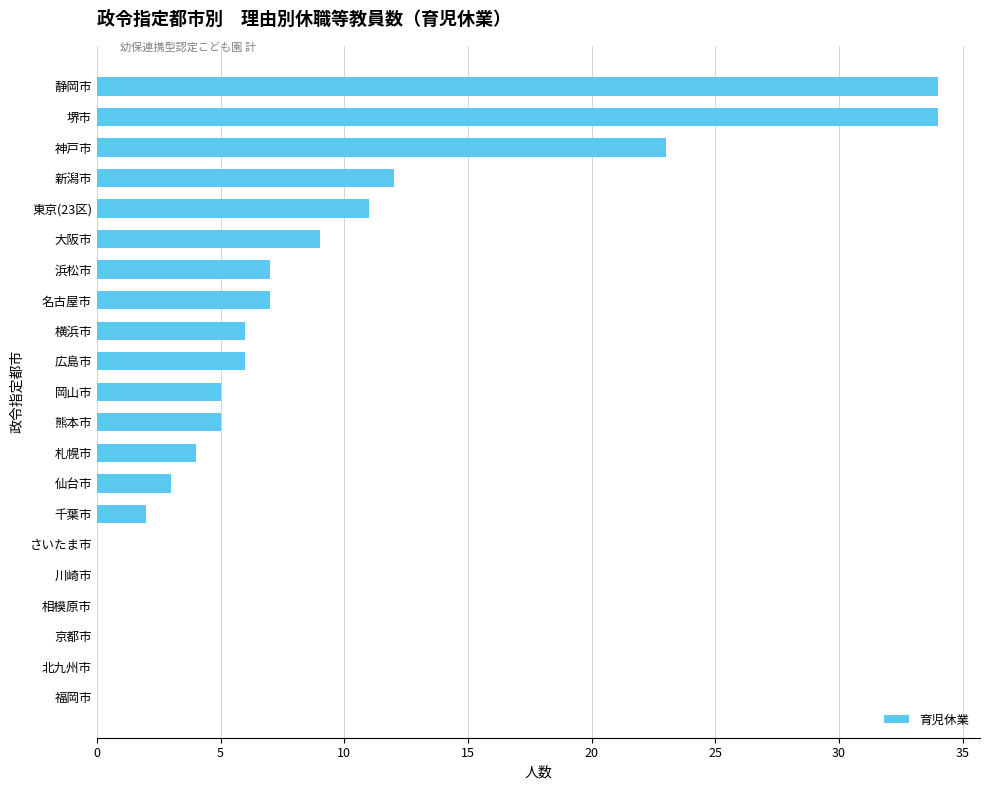

What is the change in value from 堺市 to 広島市?

-28